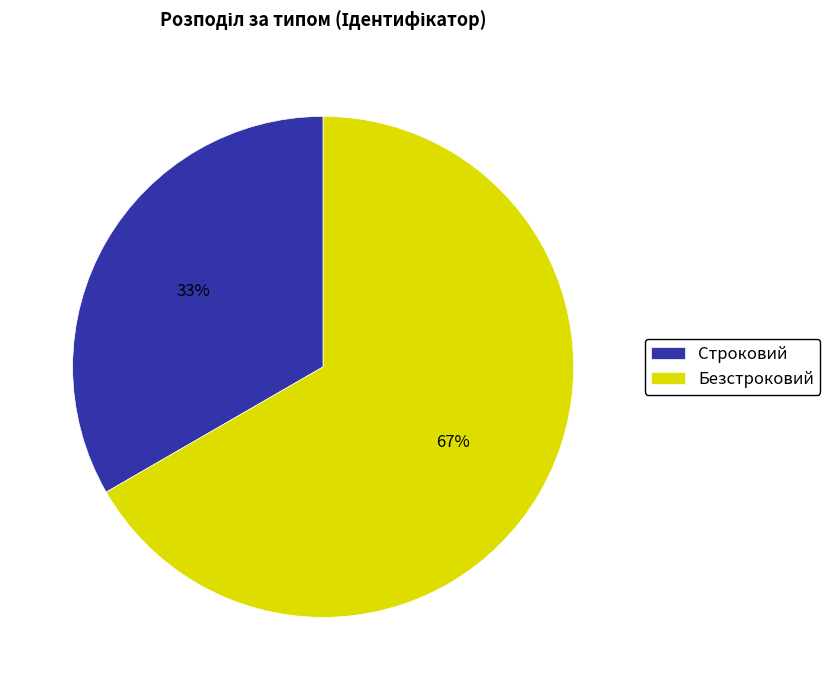

Approximately how many times larger is the value at Строковий compared to Безстроковий?

0.5